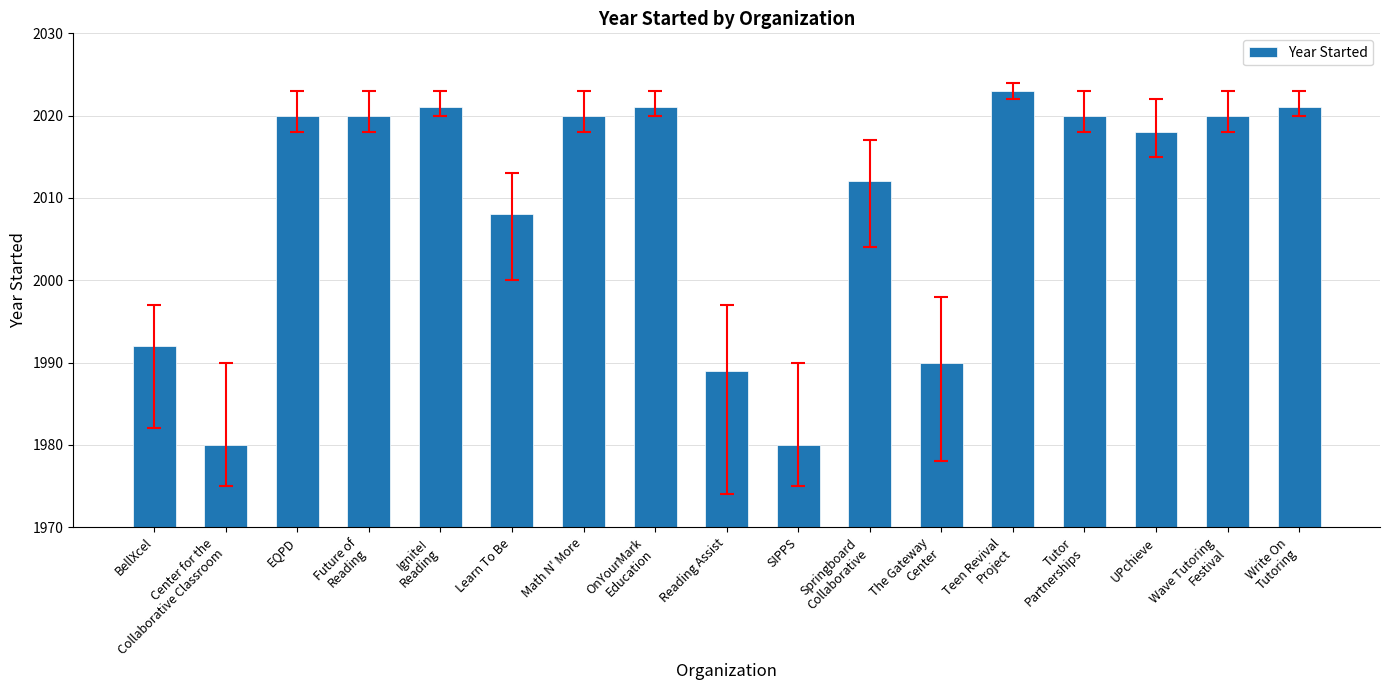

At which label is the value closest to 2001?

Learn To Be